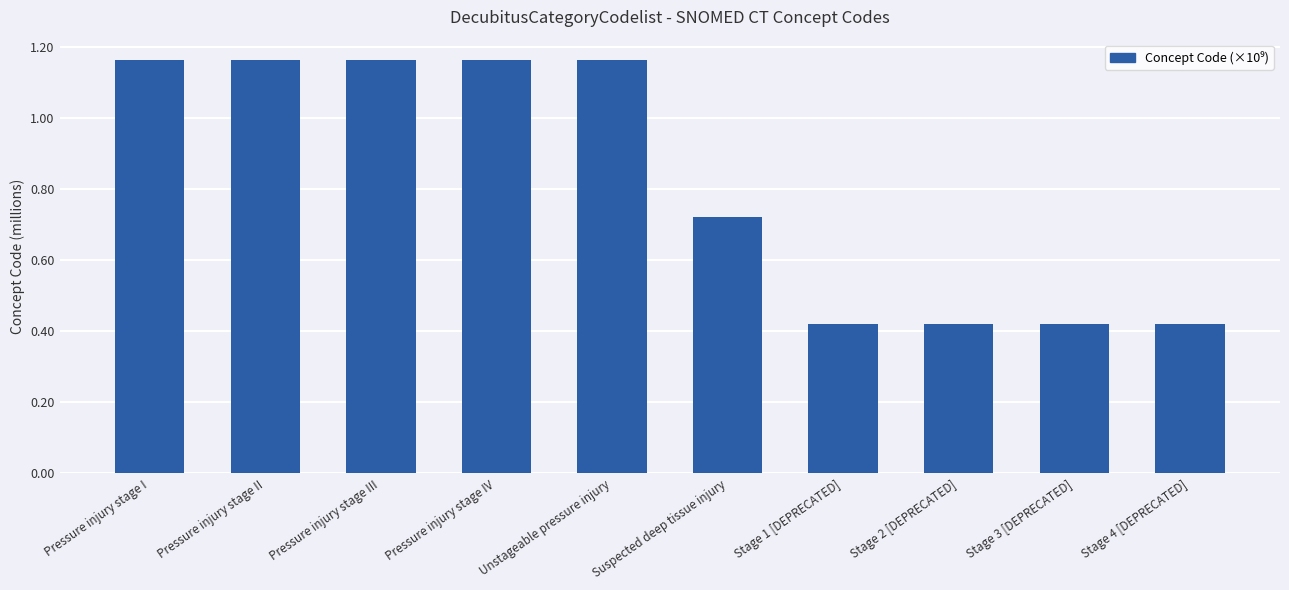

How many values are between 0 and 1?

5